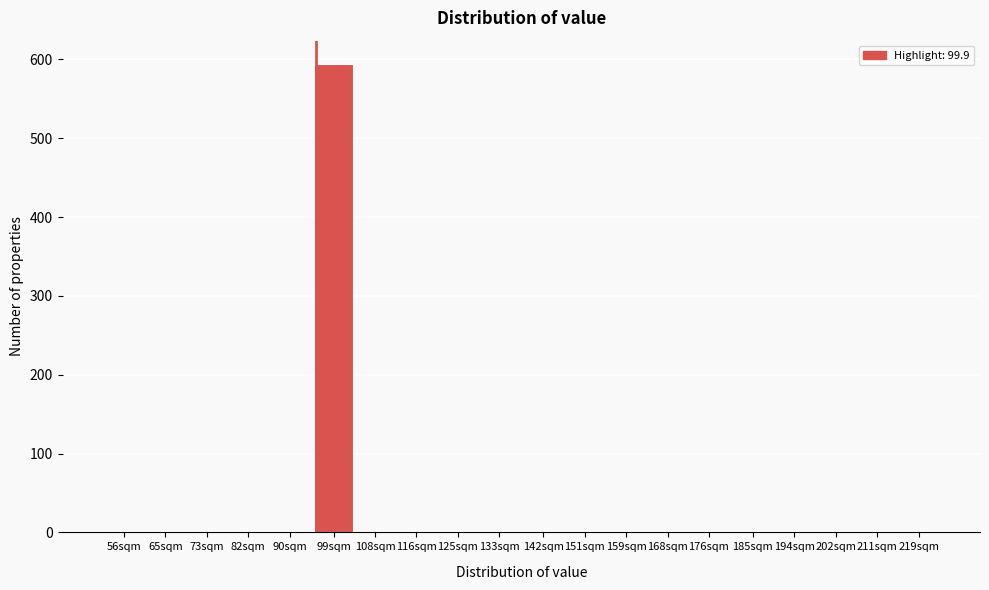

Reading left to right, transcribe all the data shown in this chart.

56sqm=0	65sqm=0	73sqm=0	82sqm=0	90sqm=0	99sqm=594	108sqm=0	116sqm=0	125sqm=0	133sqm=0	142sqm=0	151sqm=0	159sqm=0	168sqm=0	176sqm=0	185sqm=0	194sqm=0	202sqm=0	211sqm=0	219sqm=0